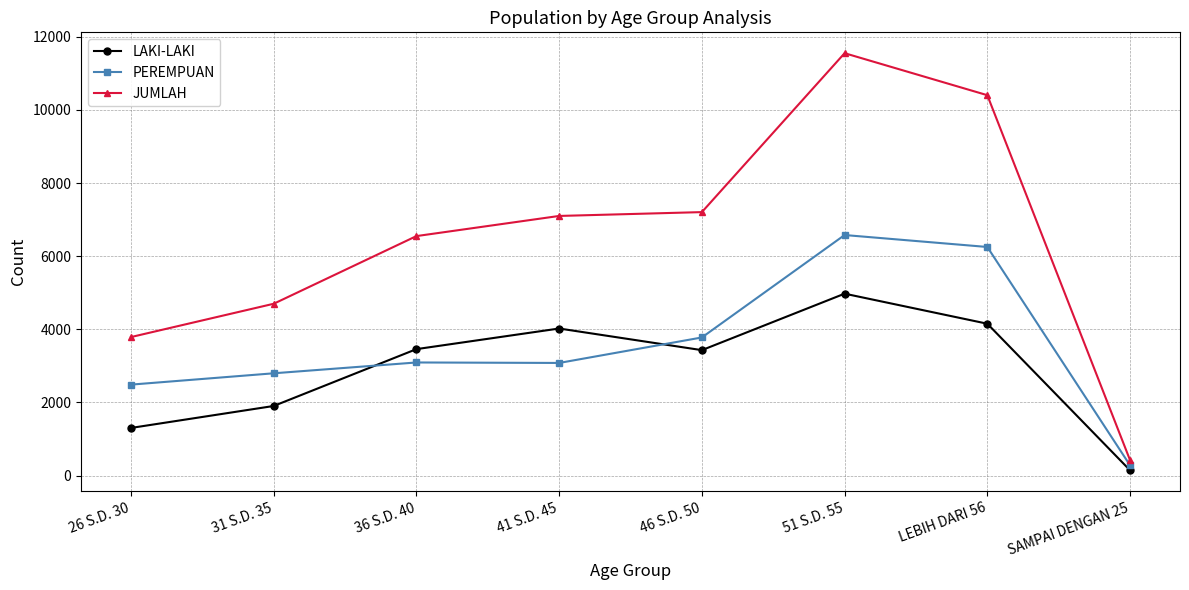

Does the chart display data point markers on the line(s)?

Yes